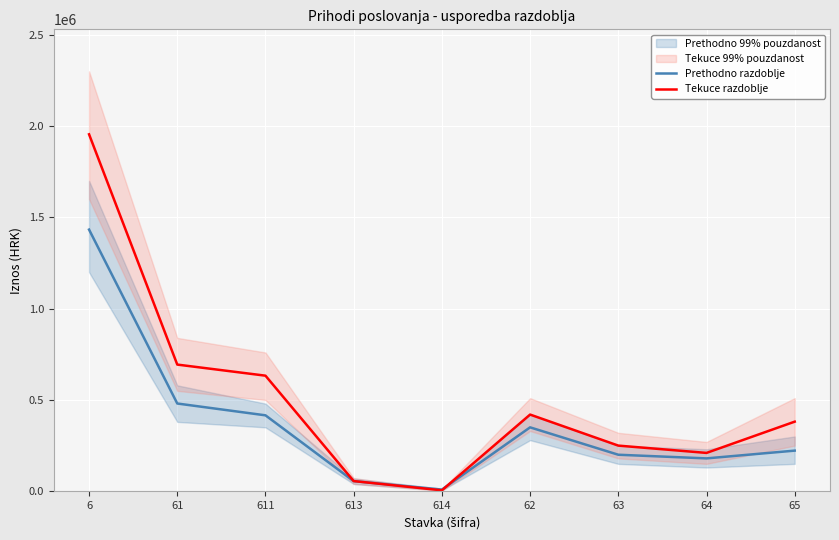

Reading left to right, extract all data points from this chart.

Prethodno razdoblje: 1433119.4	480582.4	415857.8	55487.1	9237.5	350000.0	200000.0	180000.0	222537.0
Tekuce razdoblje: 1955029.9	693801.1	633017.2	55713.7	5070.1	420000.0	250000.0	210000.0	381228.7